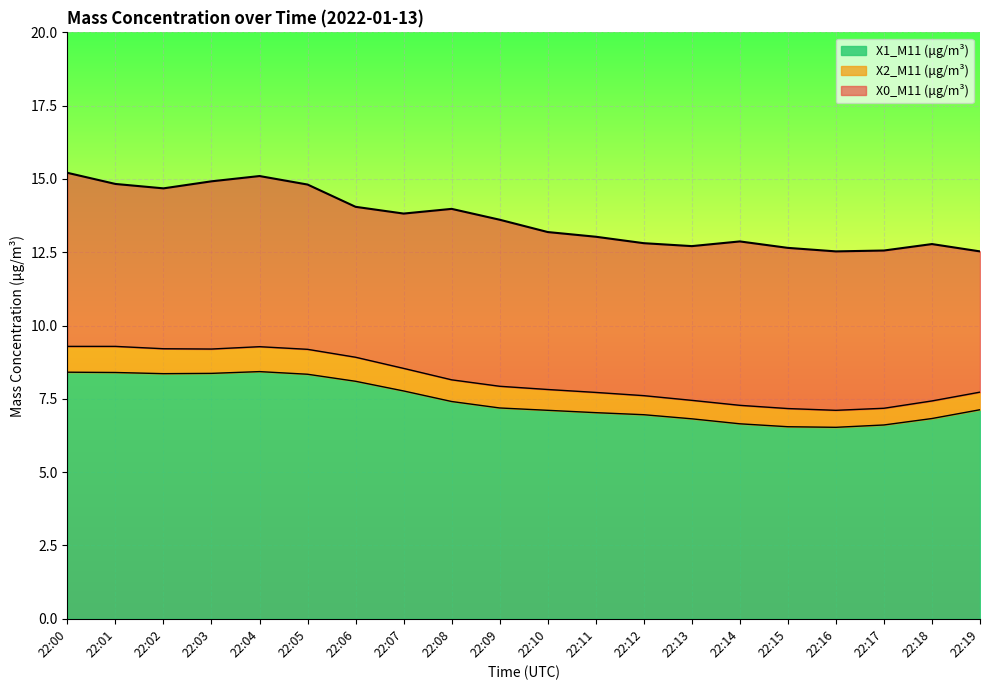

What is the maximum value shown in the chart?

15.2